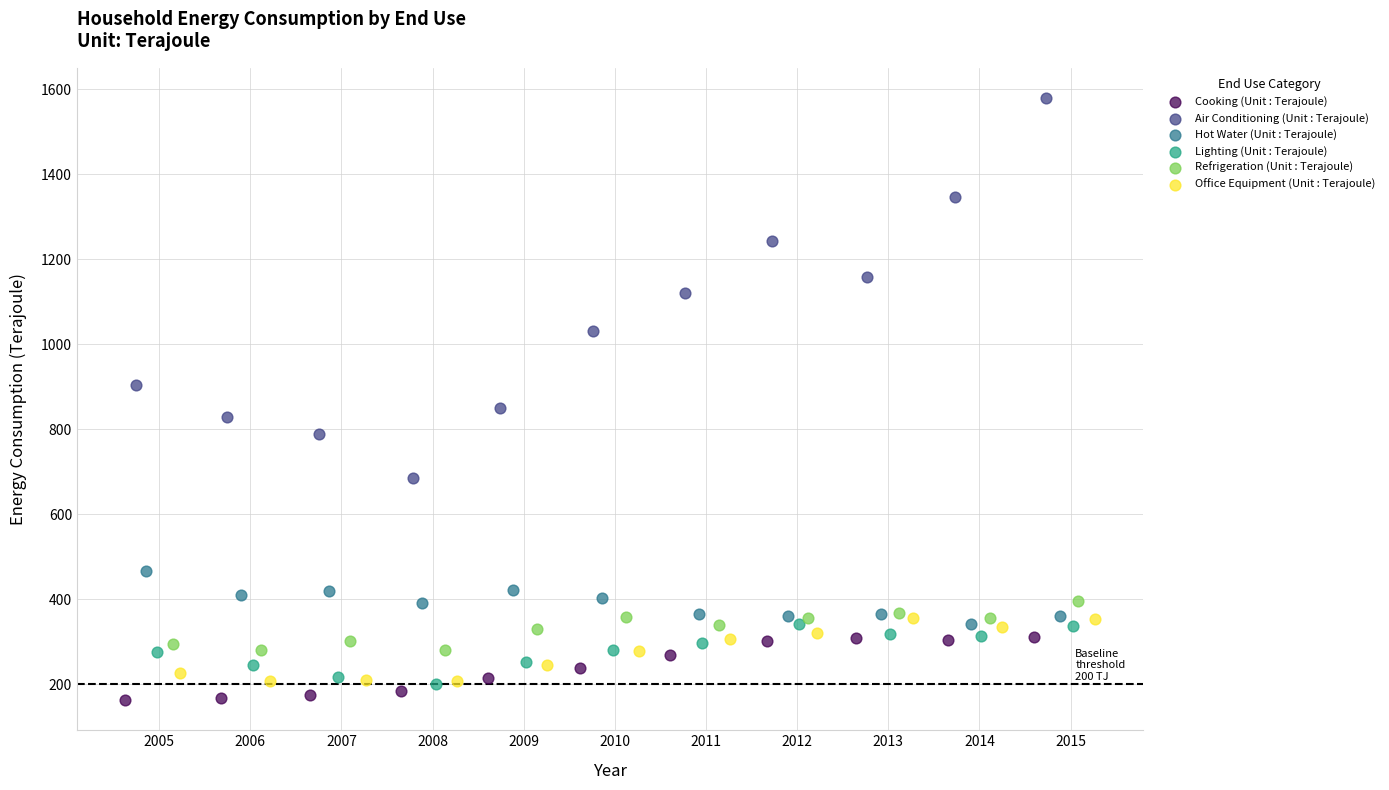

Which series has the widest spread of Y values?

Air Conditioning (Unit : Terajoule)